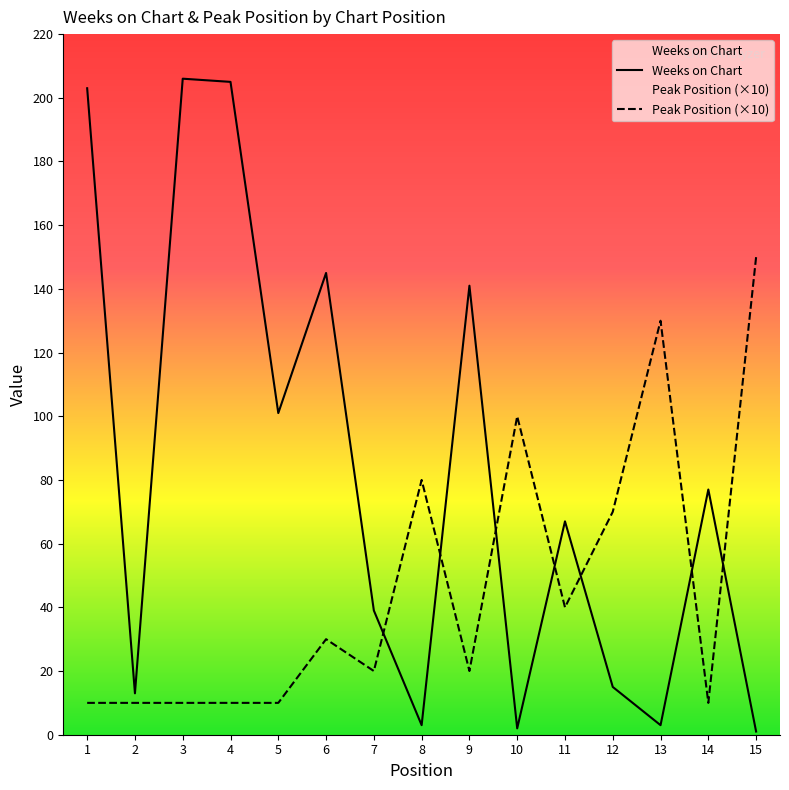

What is the total value across all series at 4?

215